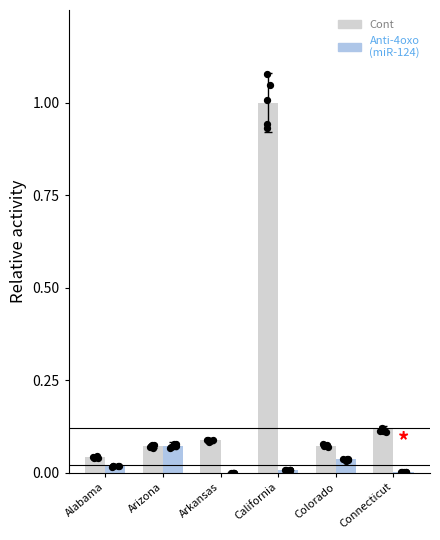

What are all the series names shown in the legend?

Cont, Anti-4oxo
(miR-124)